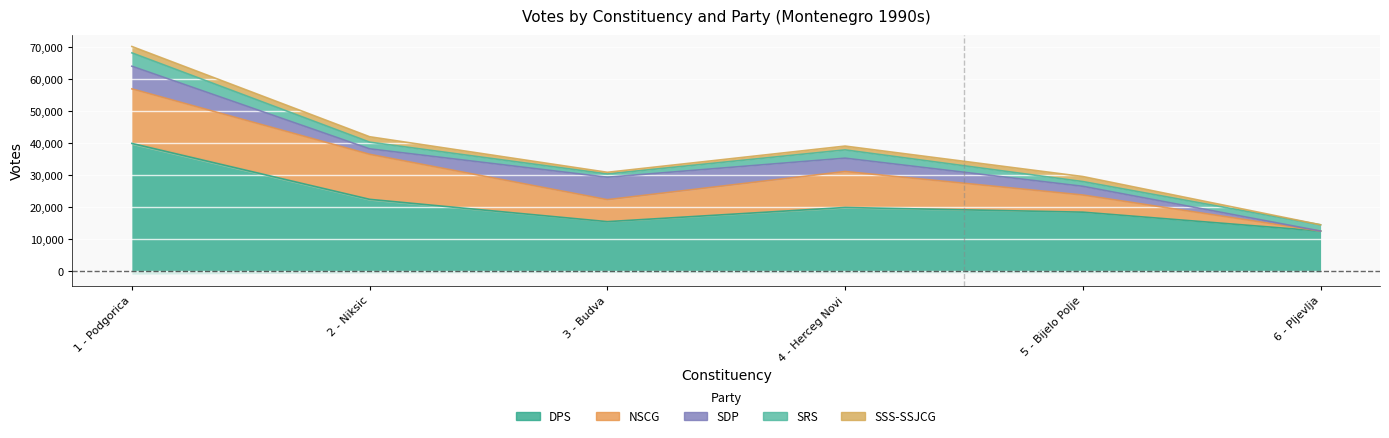

At how many categories does at least one series exceed 10898?

6